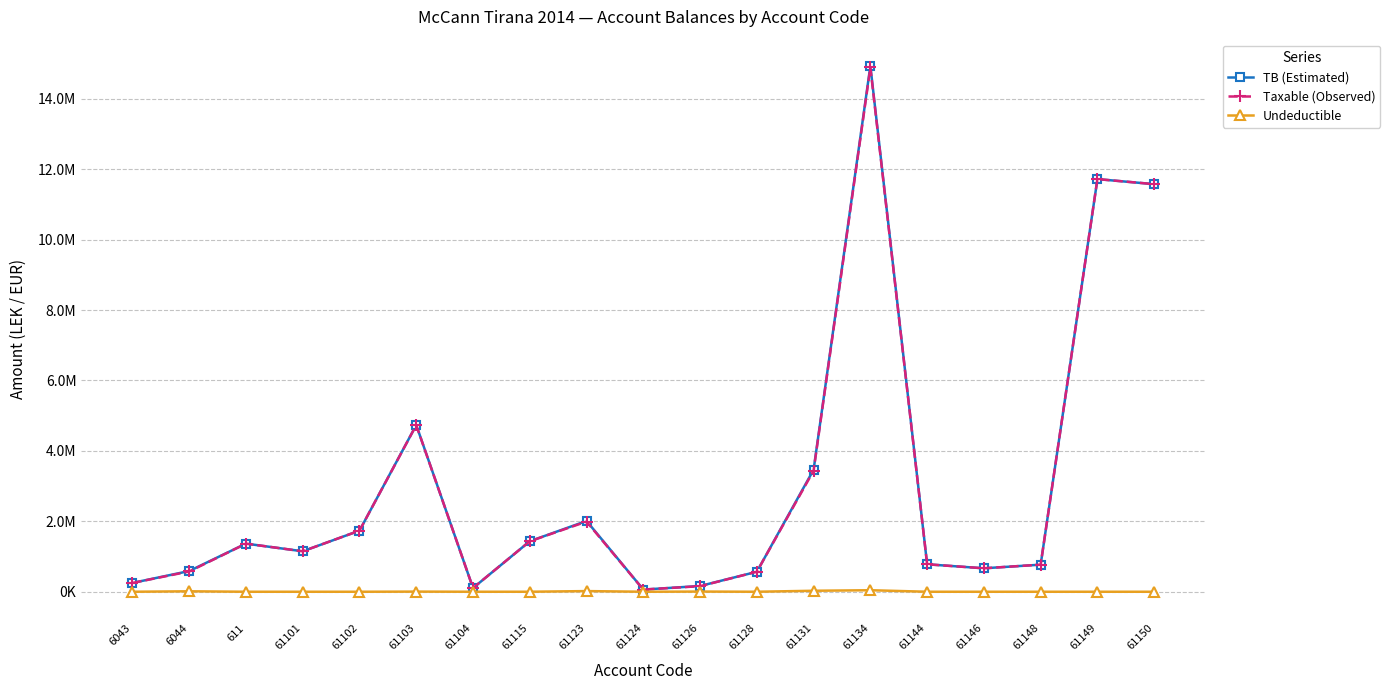

Reading left to right, extract all data points from this chart.

TB (Estimated): 250227.1	588118.9	1366068.5	1149043.7	1735151.5	4735066.9	105900.0	1434003.2	2010362.2	61813.2	163090.0	567460.5	3465988.5	14931158.8	779642.1	666085.5	769080.9	11717876.6	11574631.1
Taxable (Observed): 250227.1	575296.9	1366068.5	1149043.7	1735151.5	4731146.9	105900.0	1433753.2	1991862.2	61813.2	157990.0	567460.5	3437988.5	14887859.8	779642.1	666085.5	769080.9	11717876.6	11574631.1
Undeductible: 0.0	12822.0	0.0	0.0	0.0	3920.0	0.0	250.0	18500.0	0.0	5100.0	0.0	28000.0	43299.0	0.0	0.0	0.0	0.0	0.0